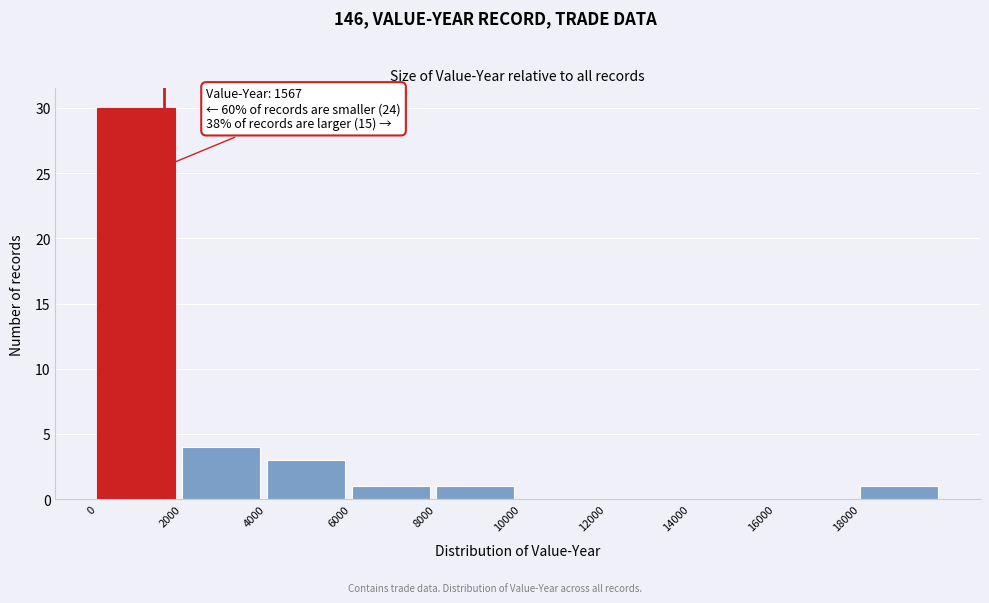

Over which range of the x-axis is the bar tallest?

0 to 2000